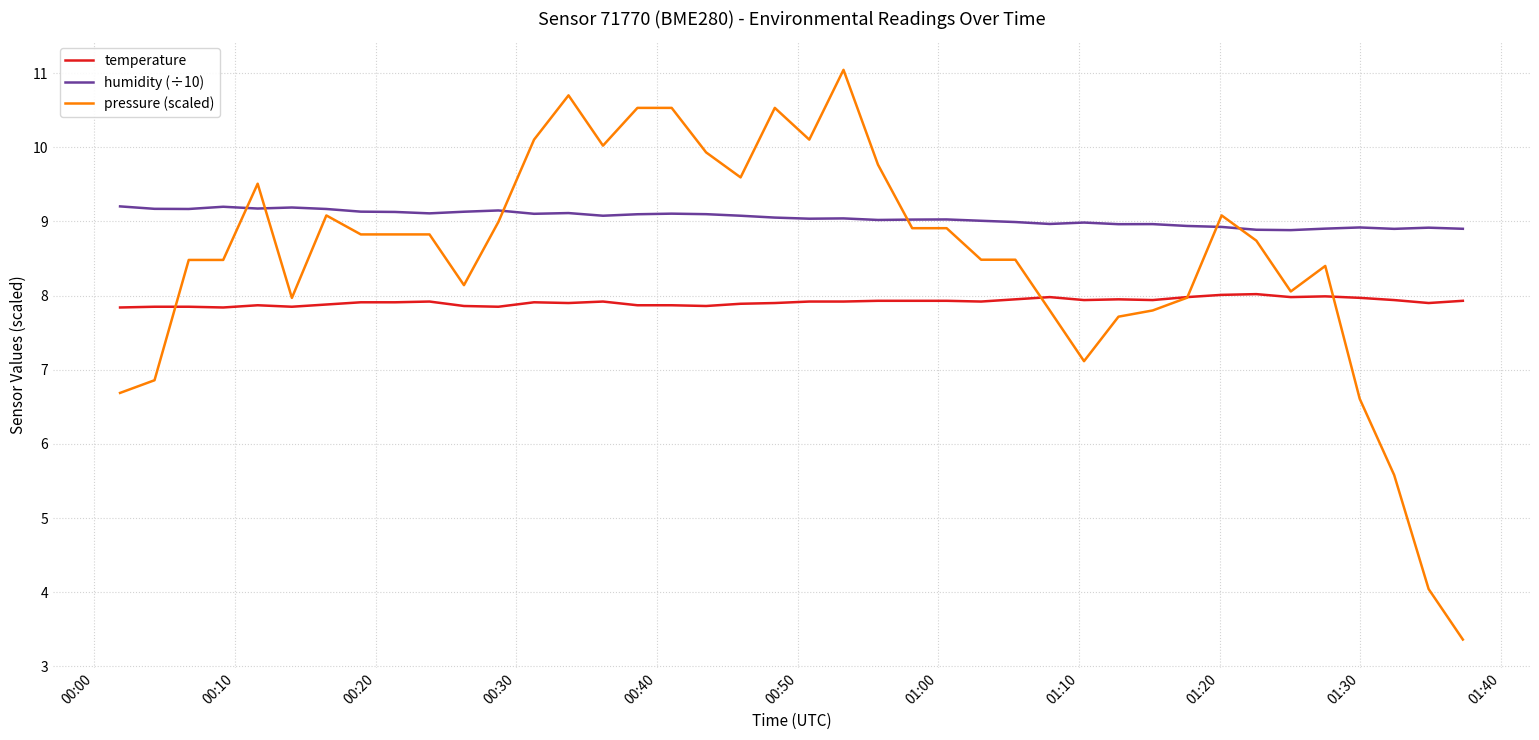

List the series in order of their overall mean, highest first.

humidity (÷10), pressure (scaled), temperature